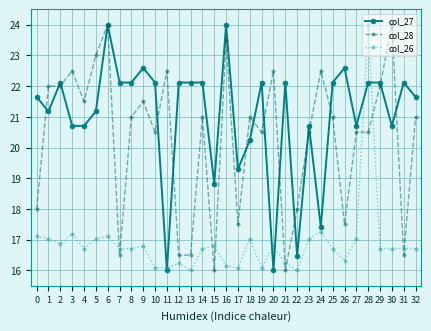

At which label does col_26 reach its peak?

28